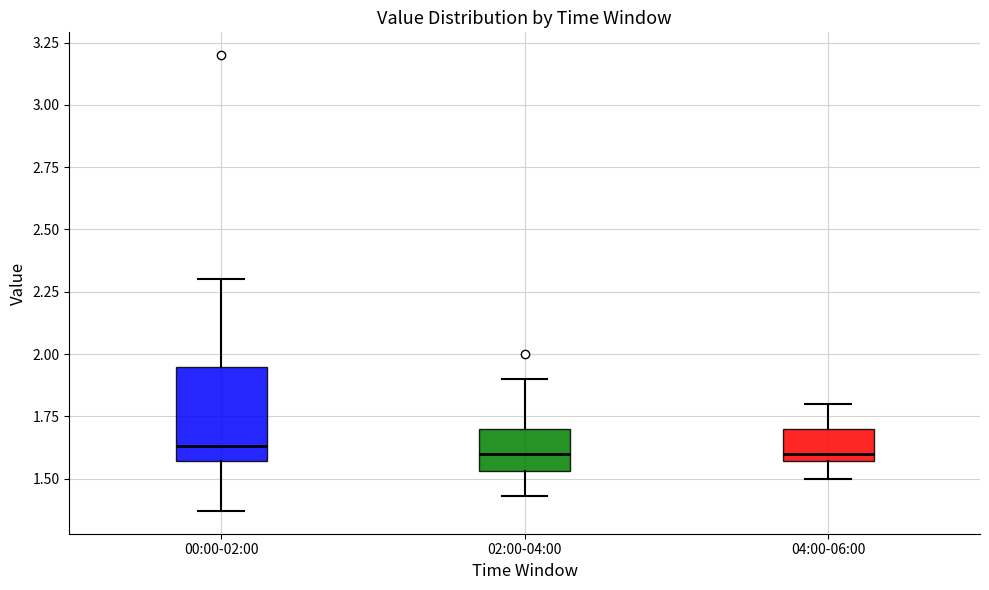

Reading left to right, transcribe this box plot: for each box, give where its median line is, the range the box spans, and where its two whiskers end, as read against the y-axis. The values are not printed on the chart, so give them approximately, as read against the axis.

00:00-02:00: median 1.65, box 1.55 to 1.95, whiskers 1.35 to 2.30
02:00-04:00: median 1.60, box 1.55 to 1.70, whiskers 1.45 to 1.90
04:00-06:00: median 1.60, box 1.55 to 1.70, whiskers 1.50 to 1.80